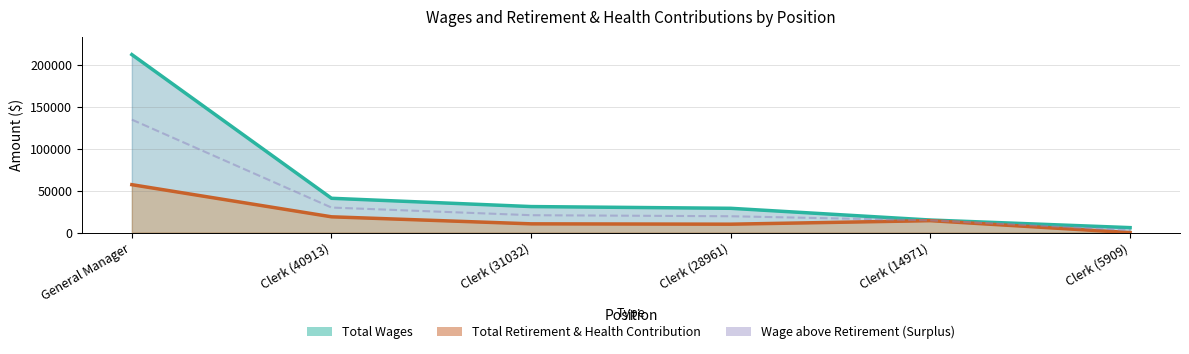

Which has a higher value, Clerk (28961) or Clerk (40913)?

Clerk (40913)